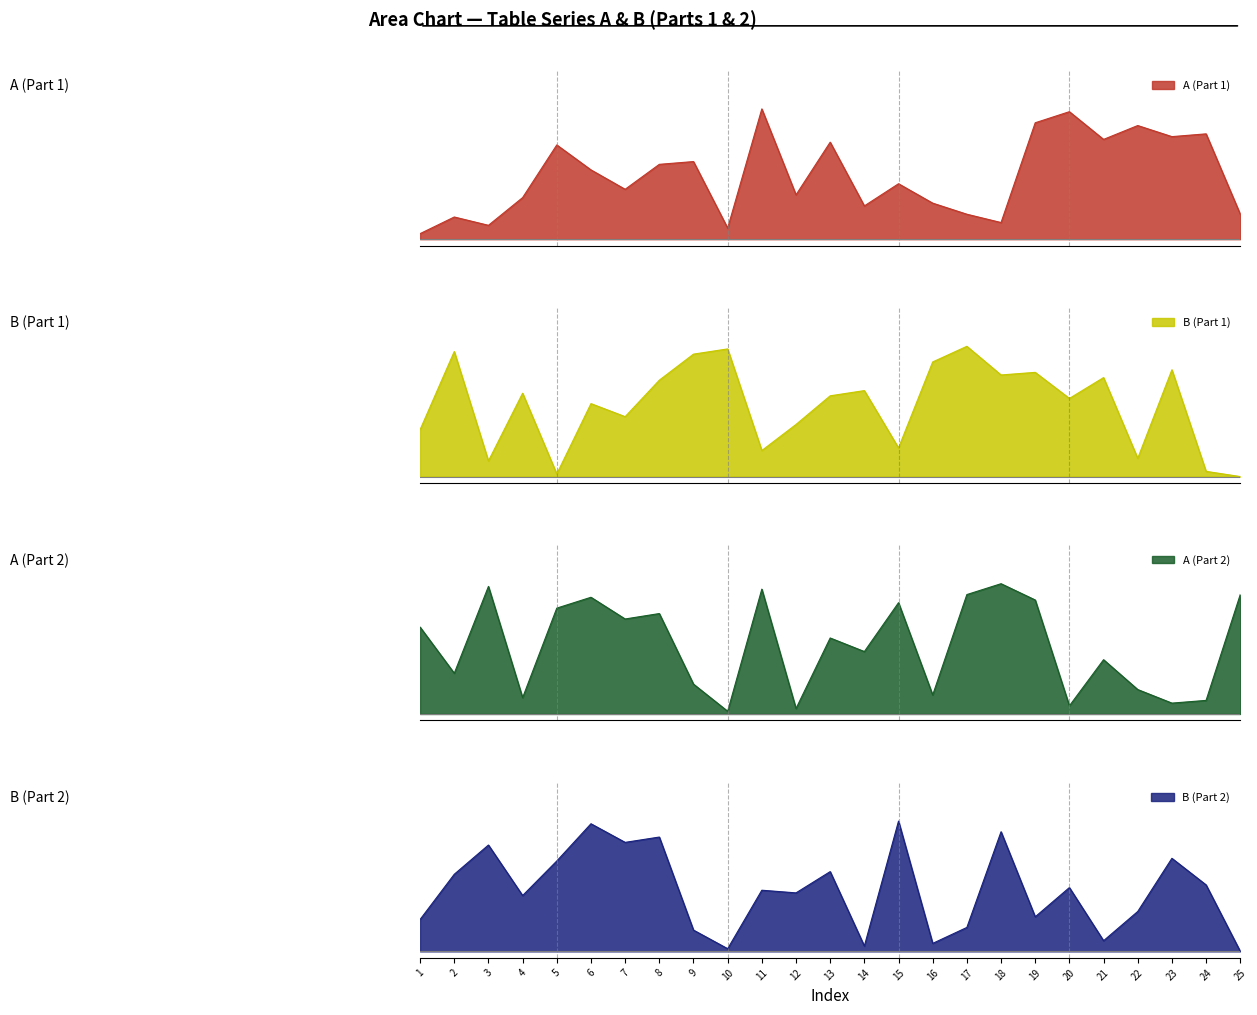

Which series has the largest total across all categories?

B1